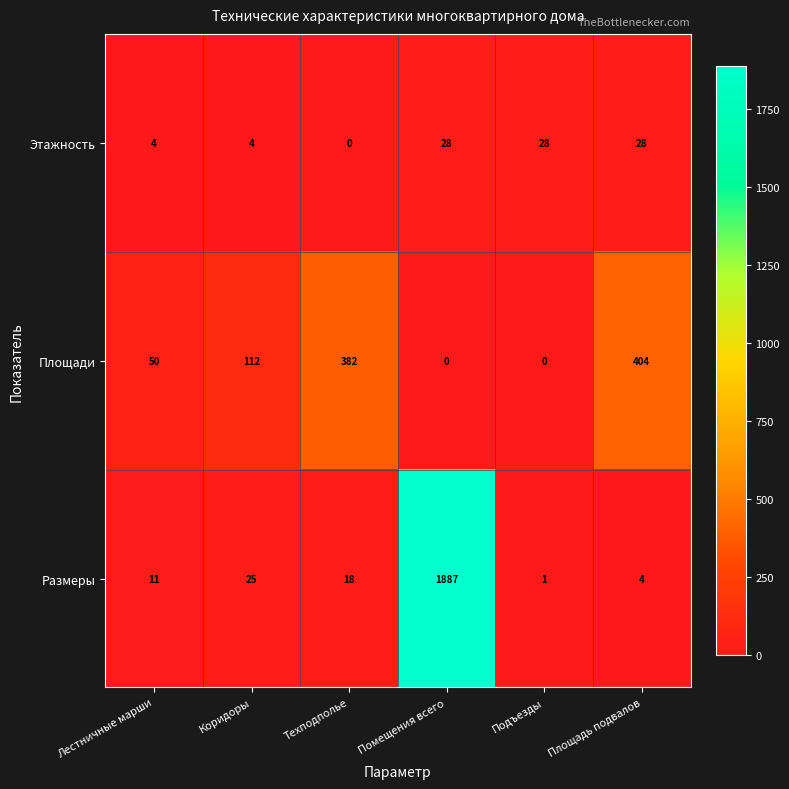

What is the difference between the maximum and second lowest values in the Площади series?

404